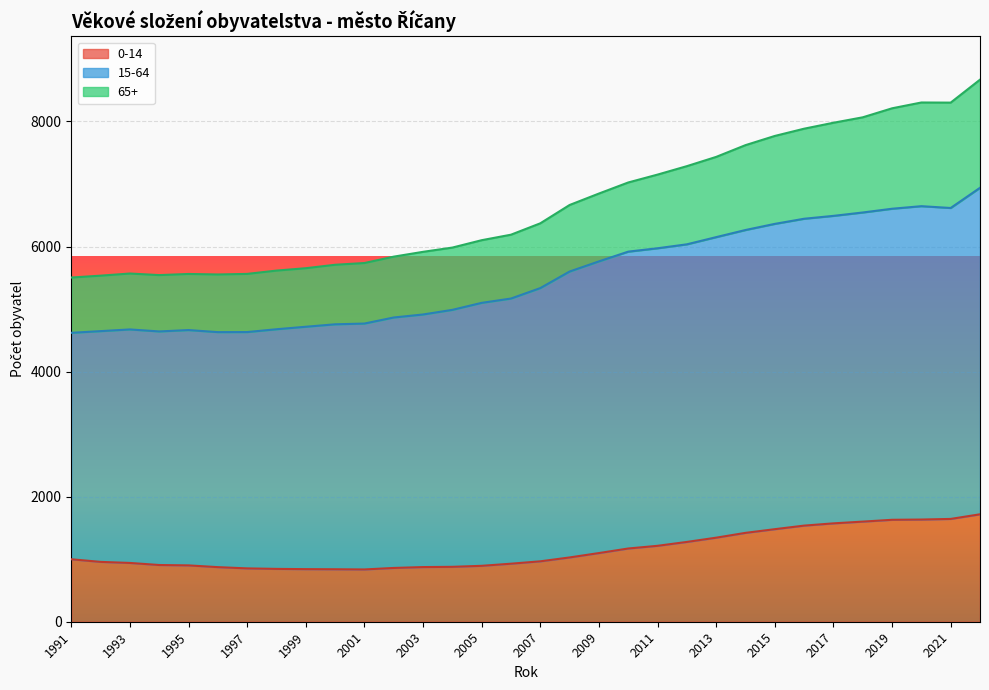

Which series has the widest spread of values?

15-64